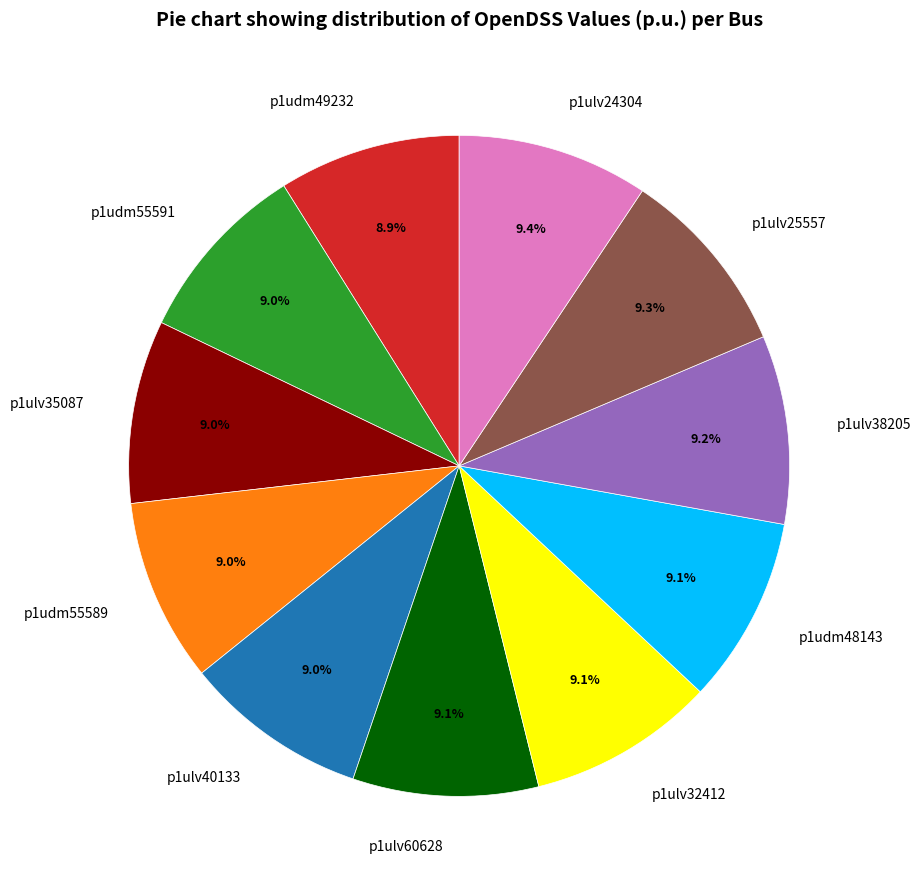

Does any single category account for the majority?

No